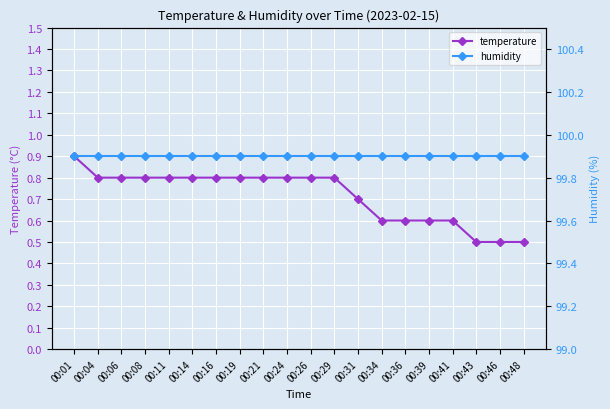

At which category is the sum across all series the highest?

00:01